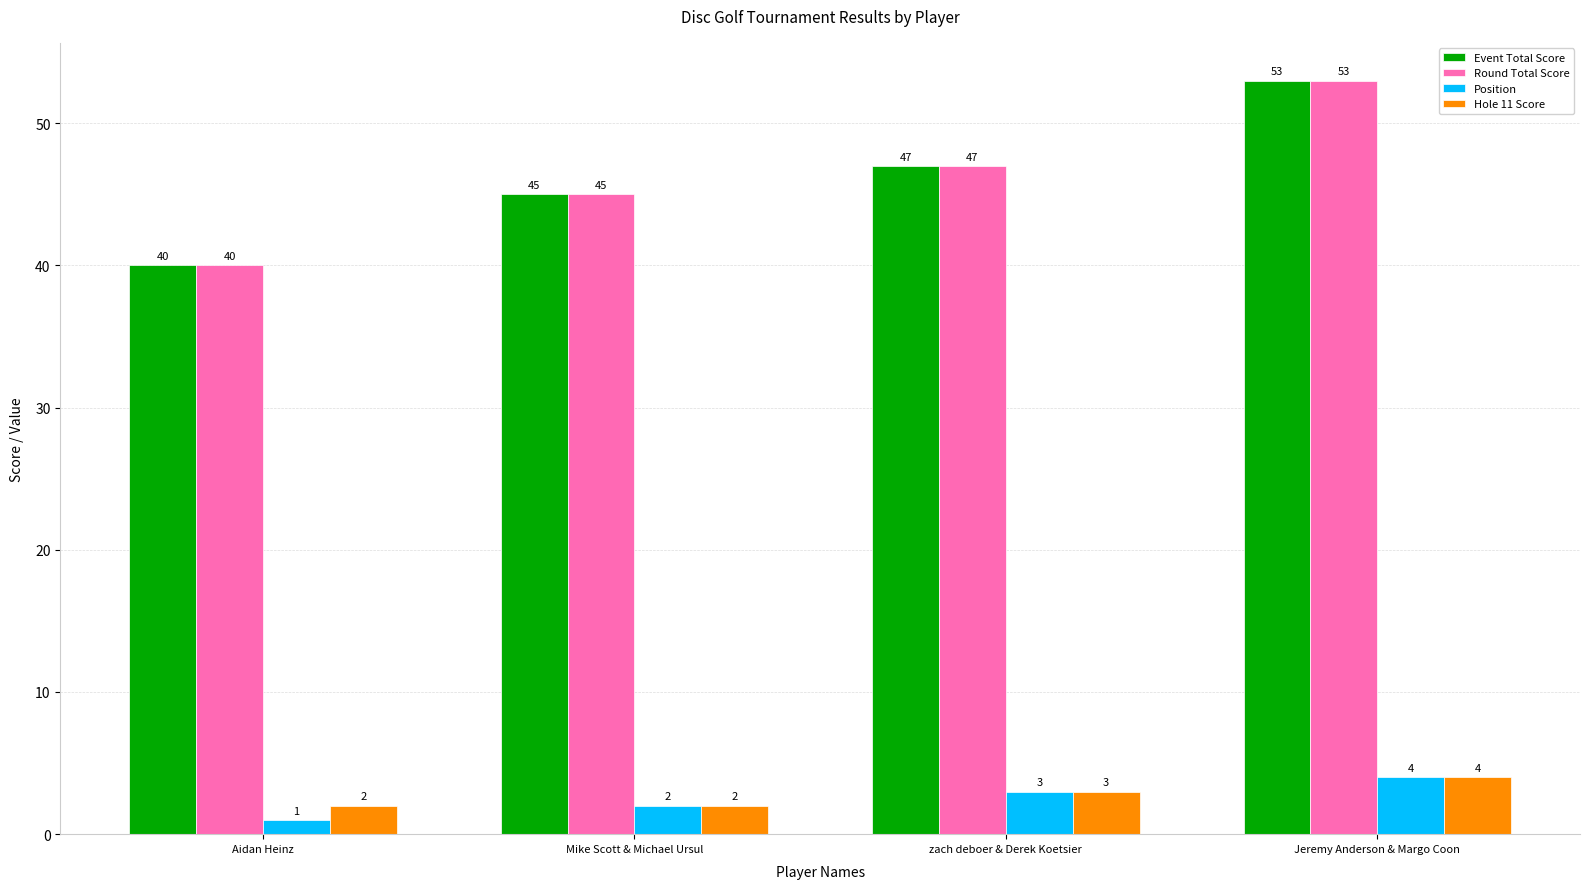

How many bars are there in each group?

4